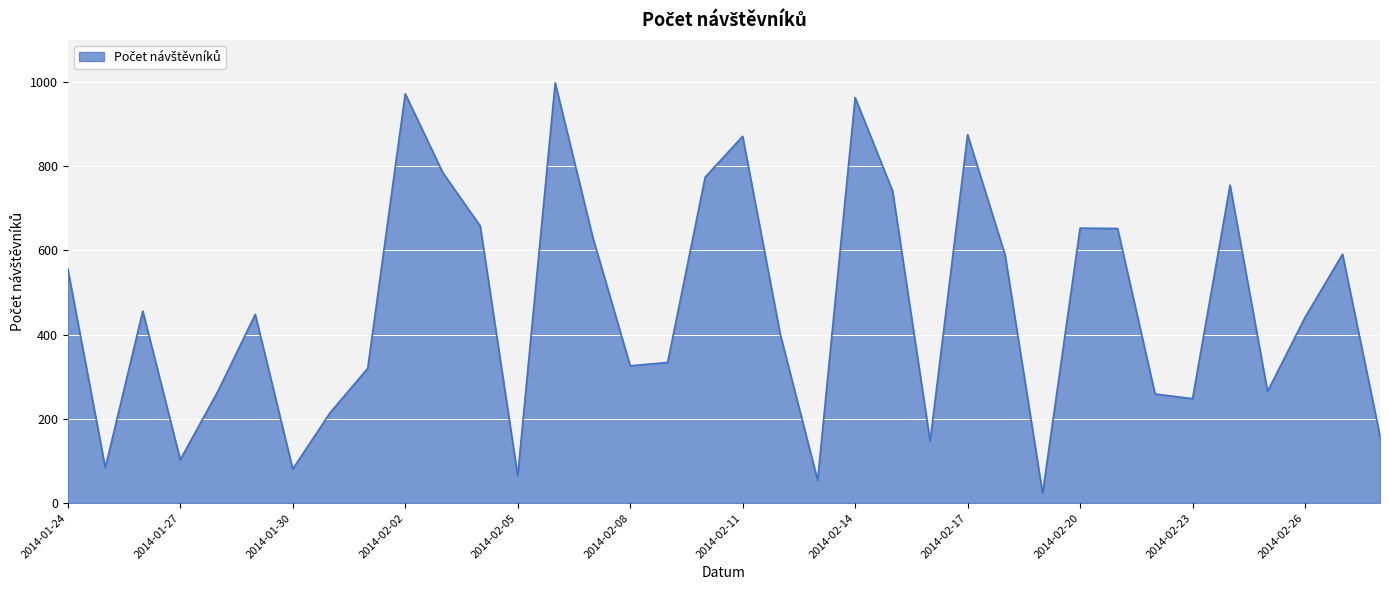

How many series are shown in this chart?

1